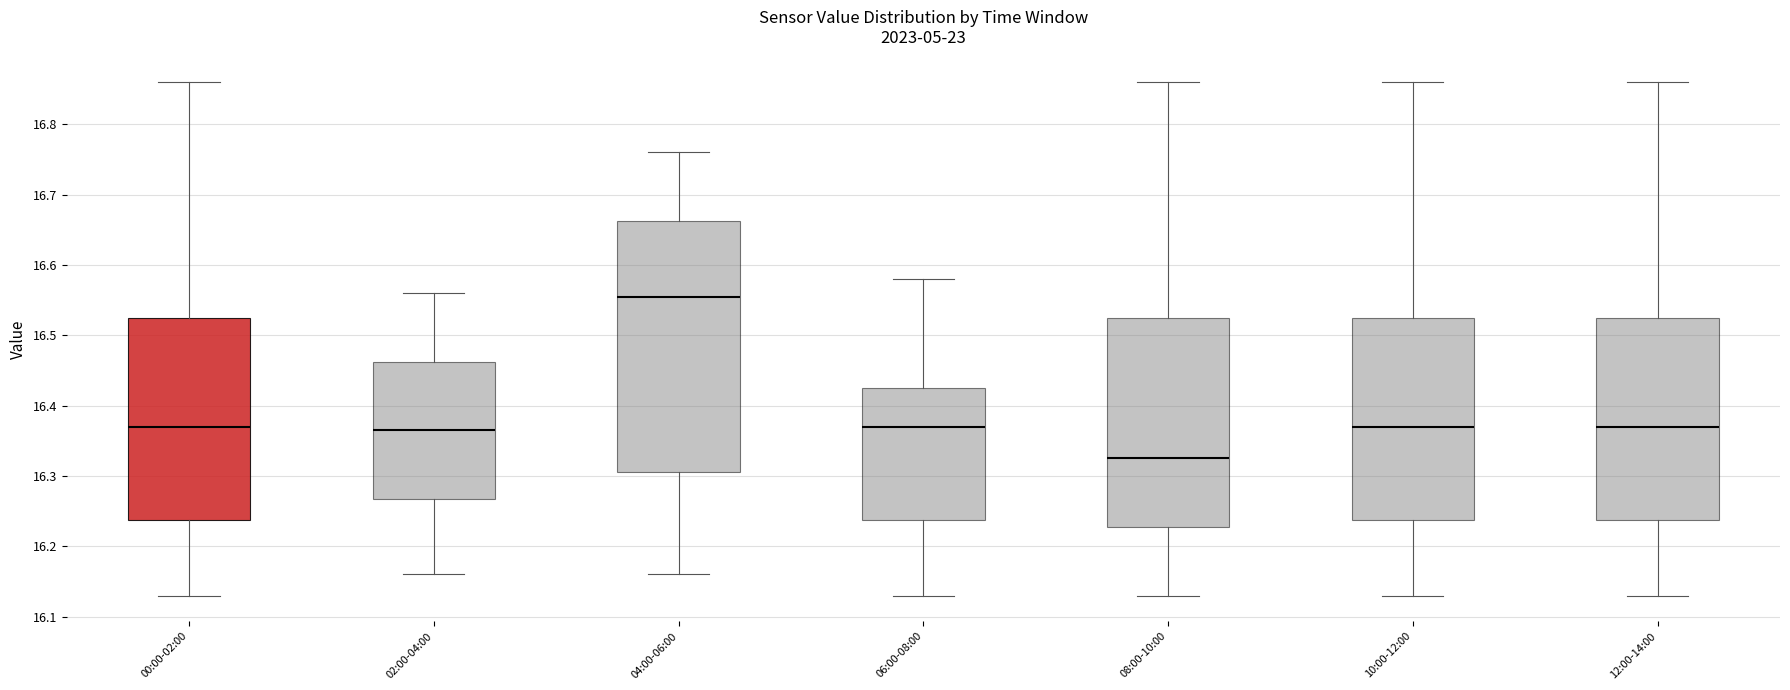

Which box's median line is the lowest?

08:00-10:00